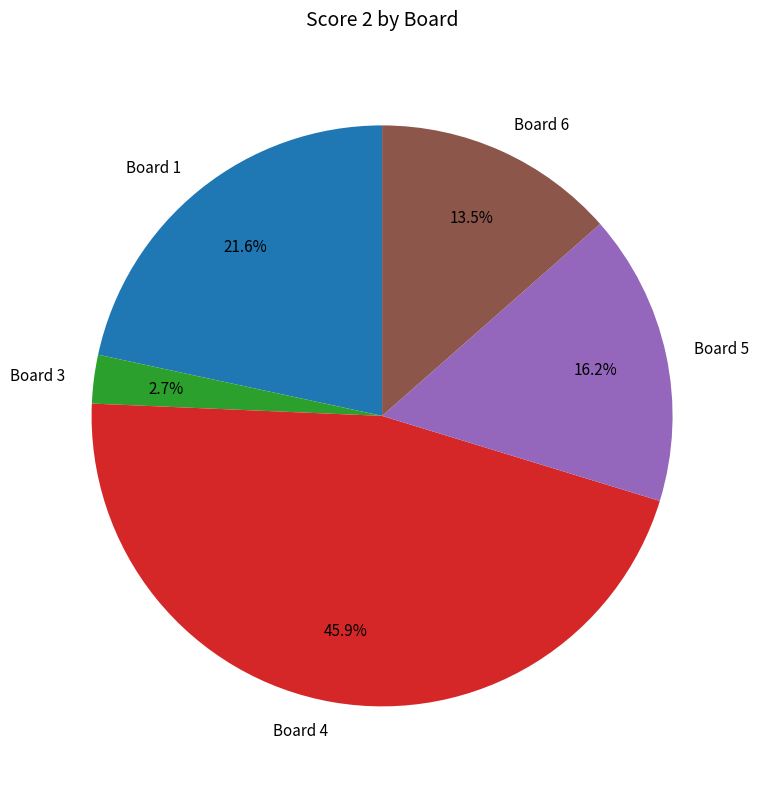

How many slices are in this pie chart?

5